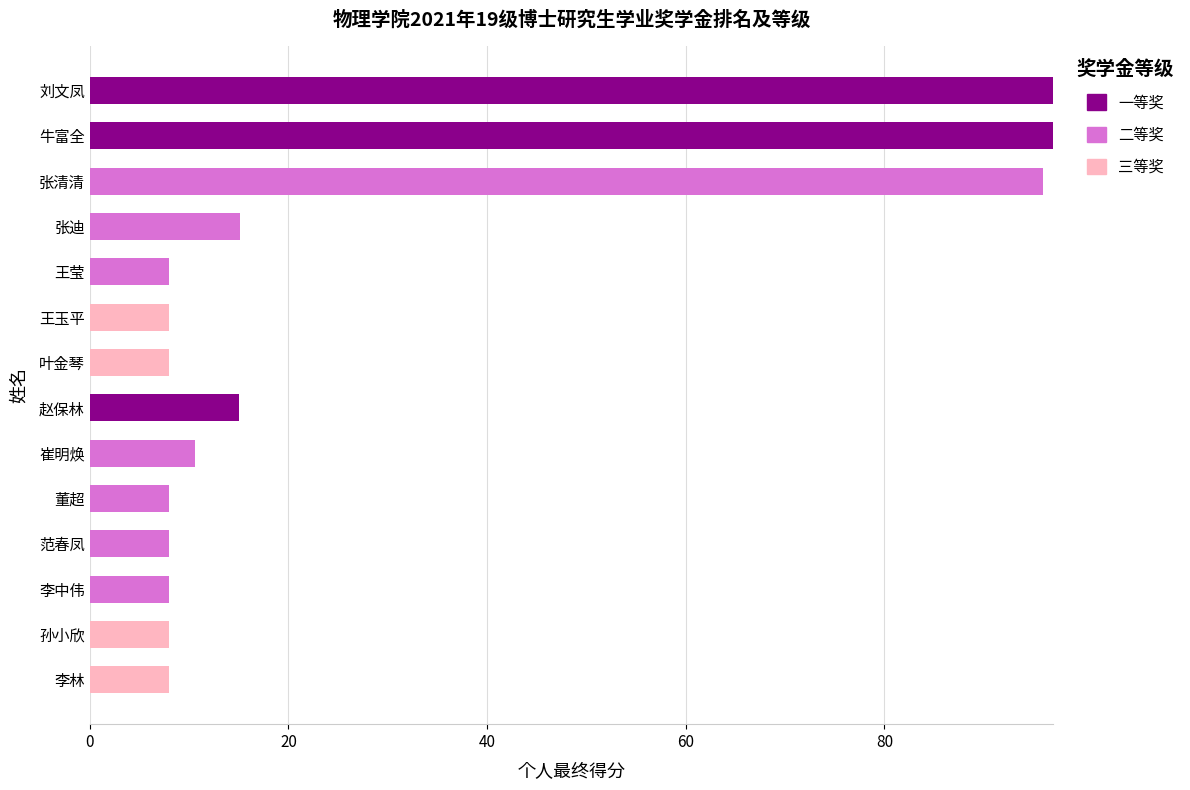

Is it true that 一等奖 equals 15.0 at 赵保林?

True